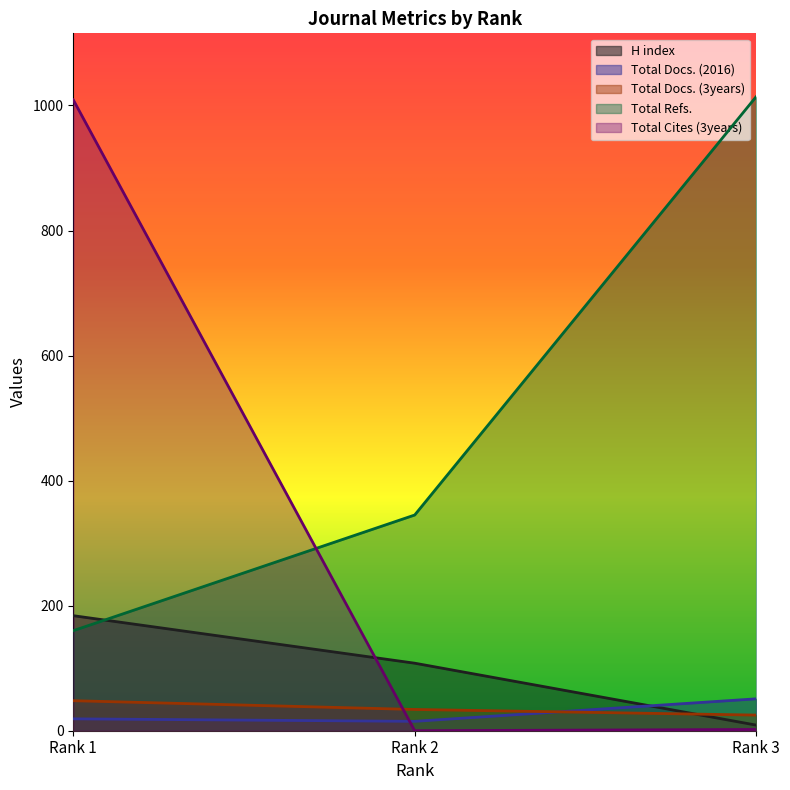

What value does the Total Docs. (3years) series have at Rank 2?

34